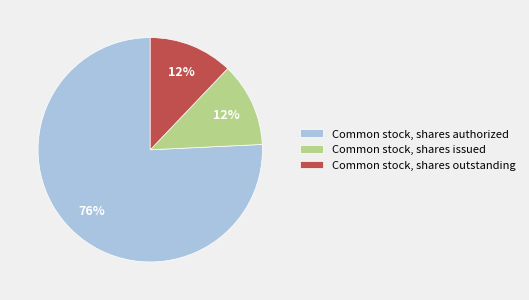

Which category accounts for the majority?

Common stock, shares authorized